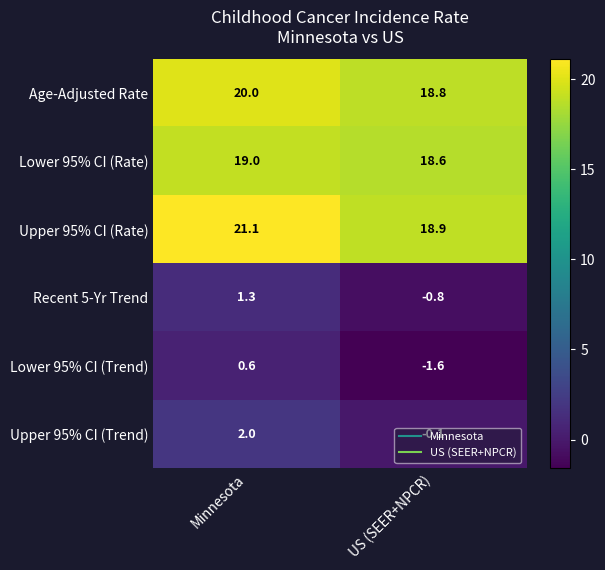

Read the Upper 95% CI (Trend) value at Minnesota.

2.0